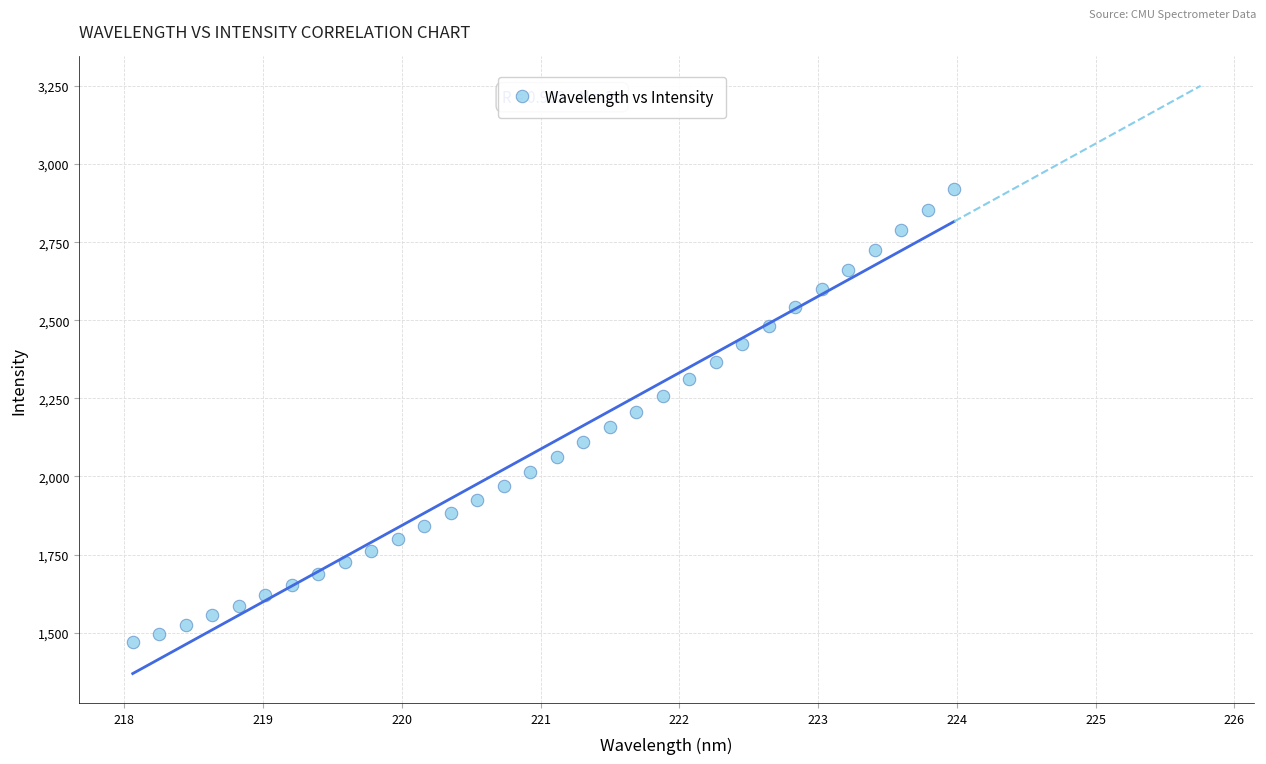

What is the range of Y values (max minus min)?

1451.5